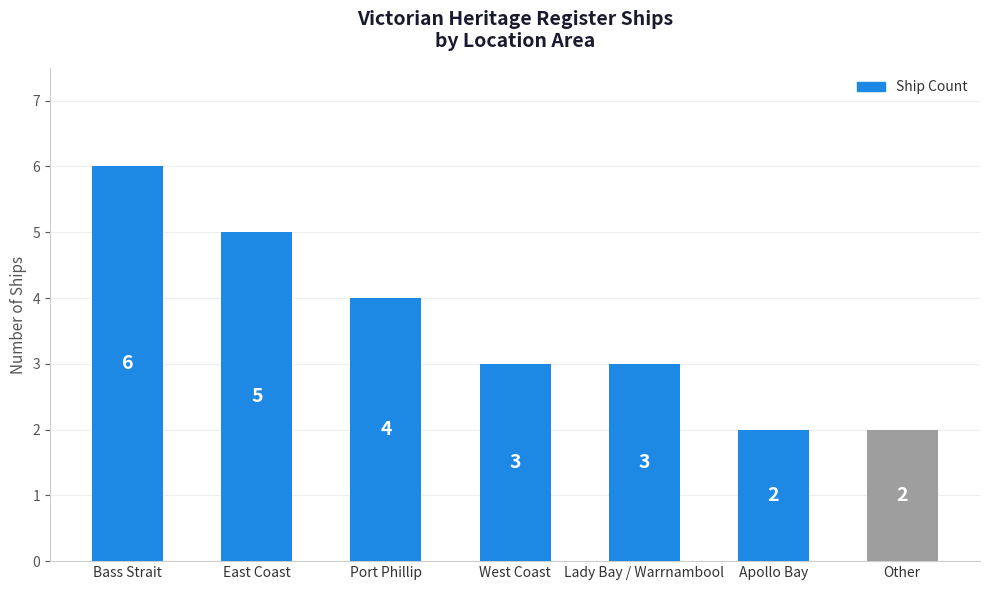

How many data points does each series have?

7